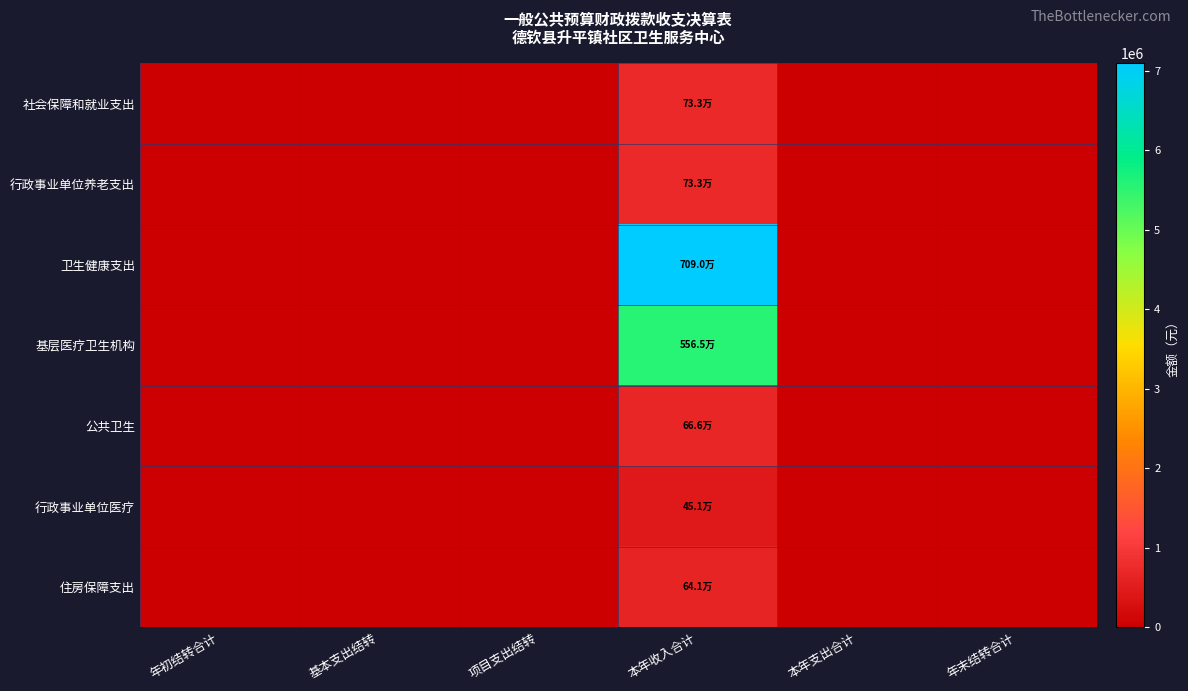

At which category is the sum across all series the highest?

本年收入合计